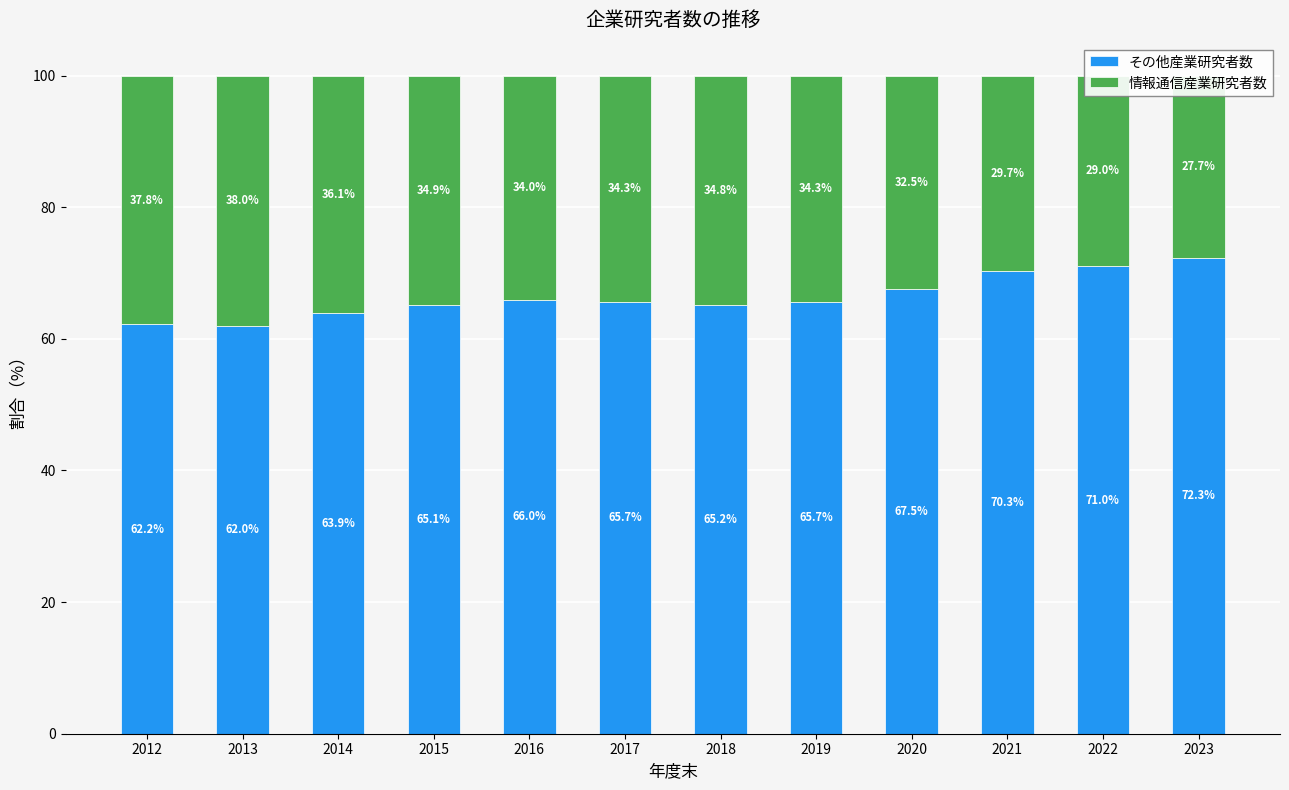

At which label is その他産業研究者数 closest to 67?

2020